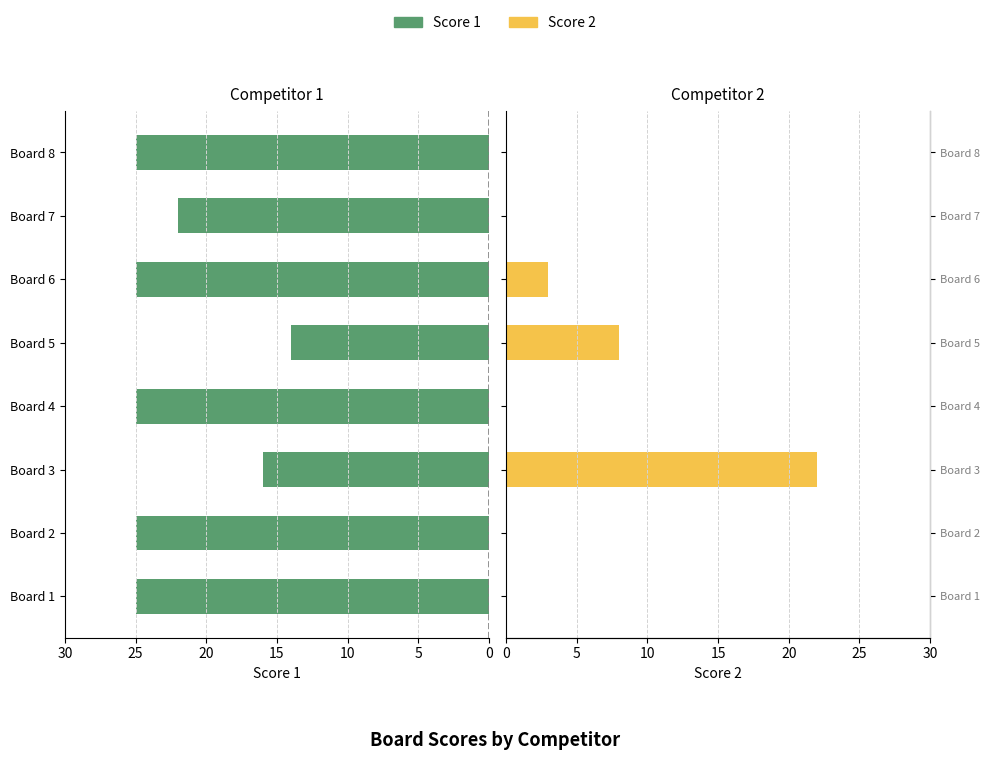

Is it true that Score 1 equals 37 at Board 8?

False